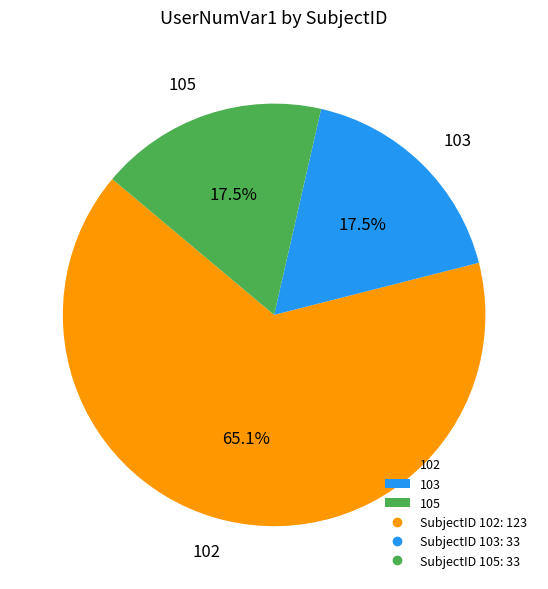

Approximately how many times larger is the value at 102 compared to 105?

3.7